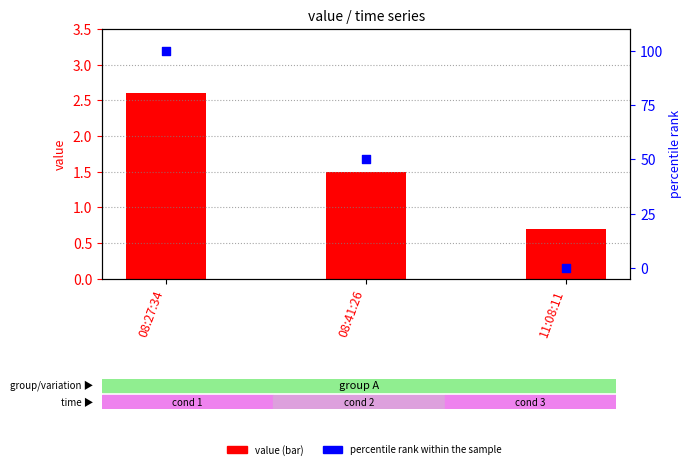

At which category is the sum across all series the highest?

08:27:34